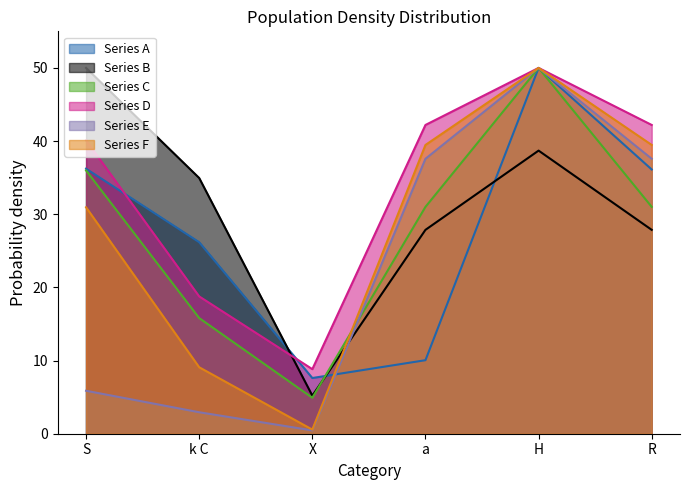

How many lines are shown in the chart?

6